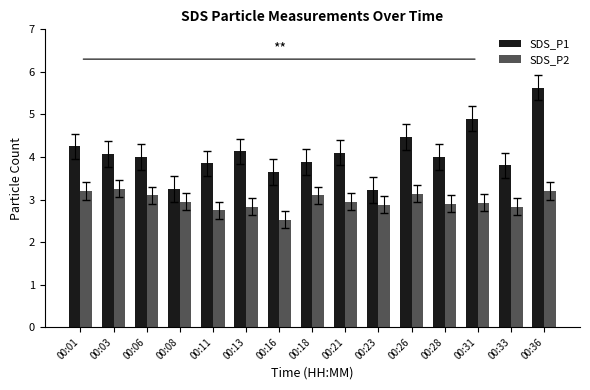

At which label is SDS_P2 closest to 2?

00:16